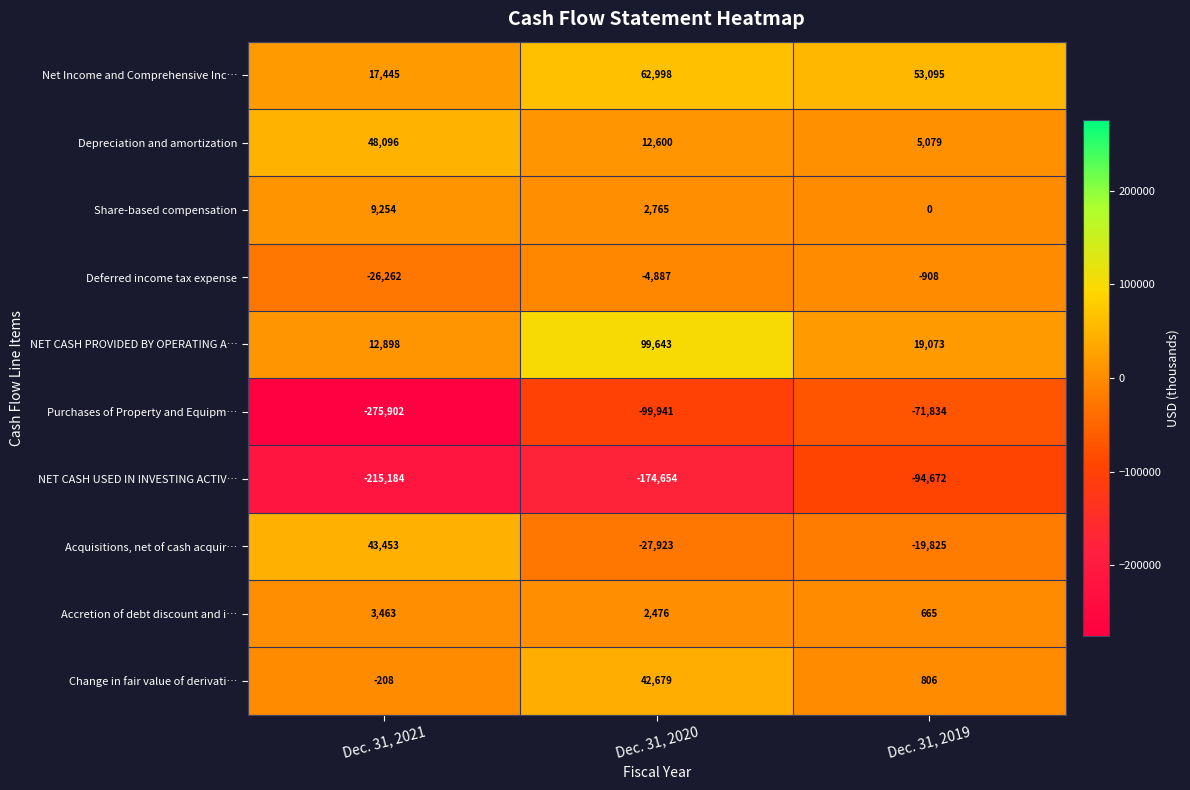

How many series are shown in this chart?

10